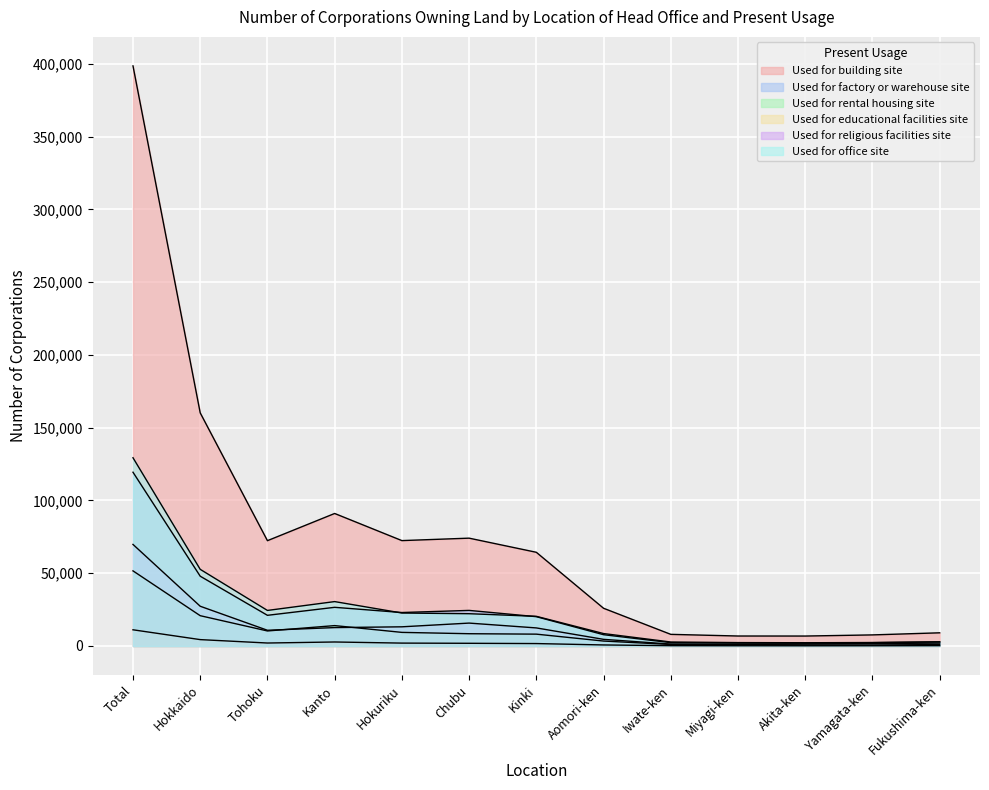

True or false: Used for office site has more than 1 points higher than both neighbors.

True